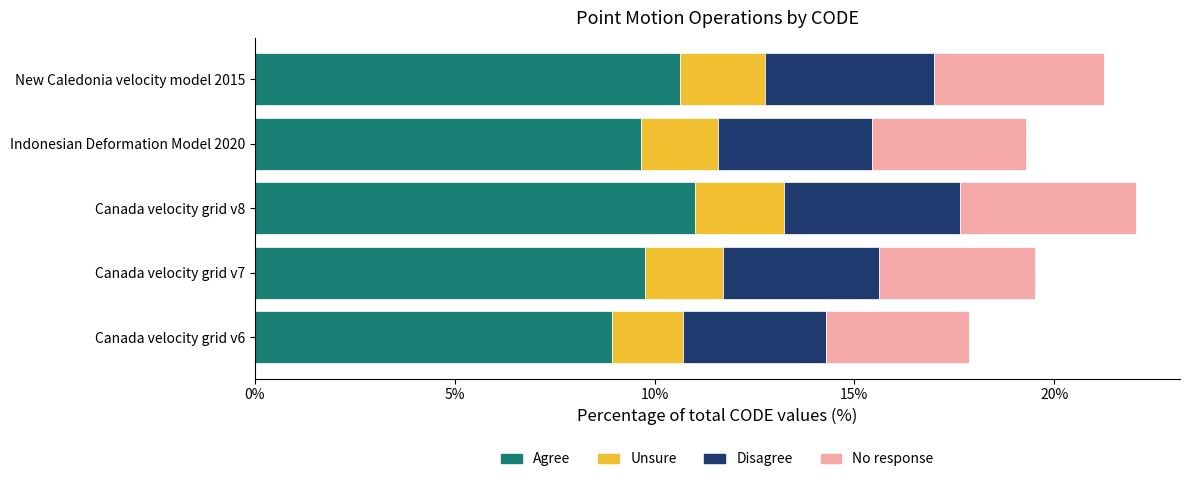

What is the total value across all series at New Caledonia velocity model 2015?

21.3